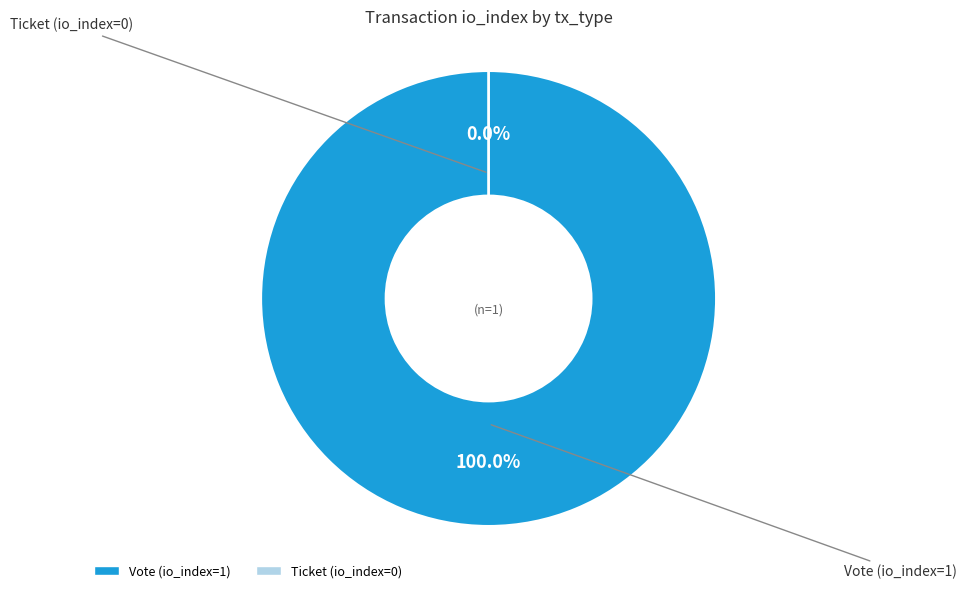

Combined, what portion of the pie is Vote and Ticket?

100.0%